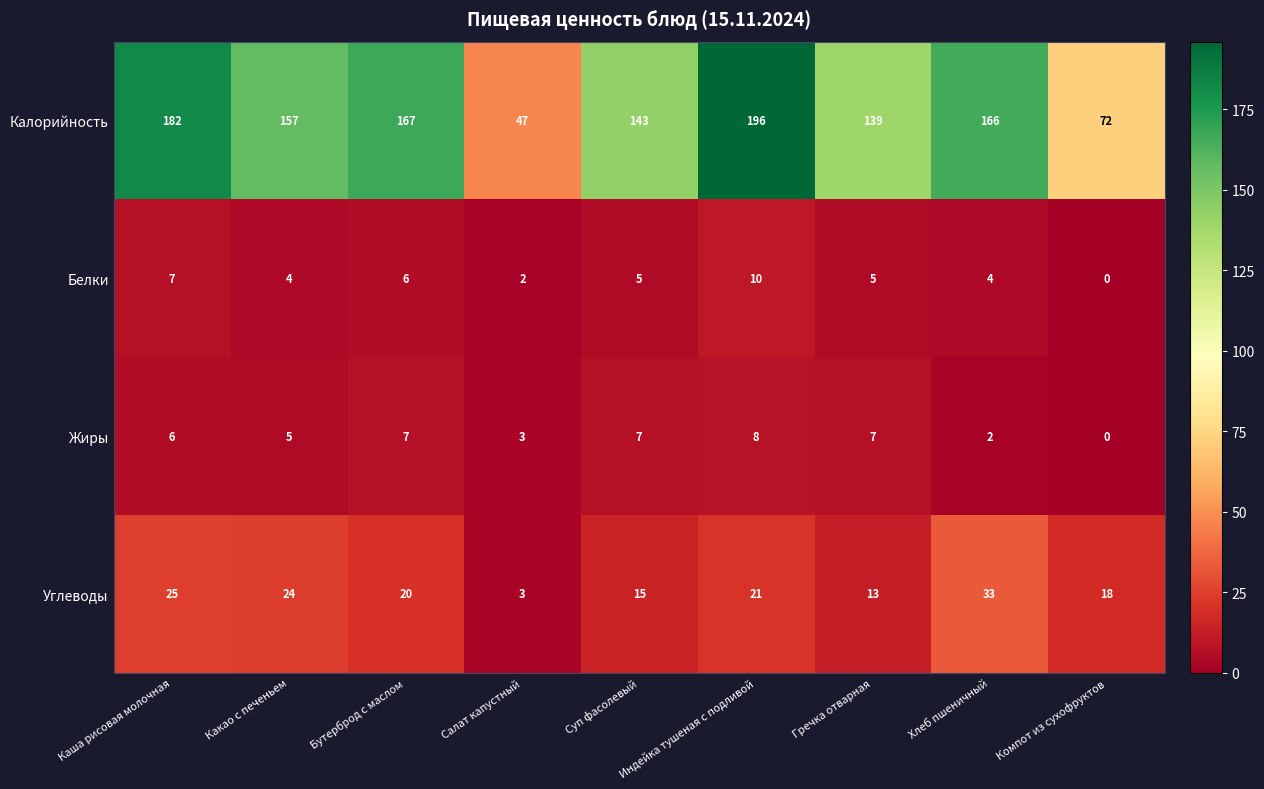

Rank the series at Бутерброд с маслом from highest to lowest value.

Калорийность, Углеводы, Жиры, Белки